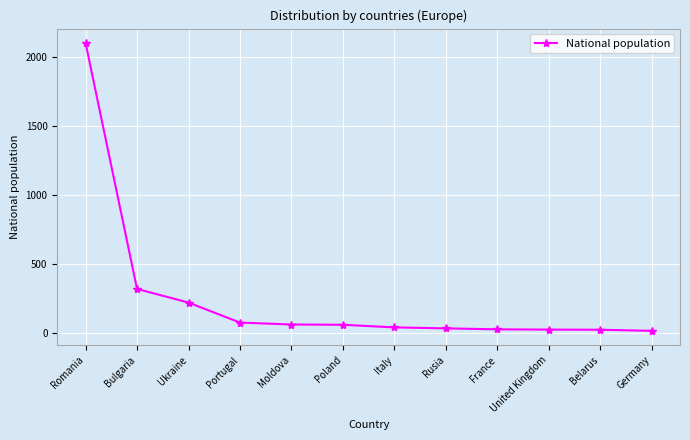

What is the minimum value shown in the chart?

14